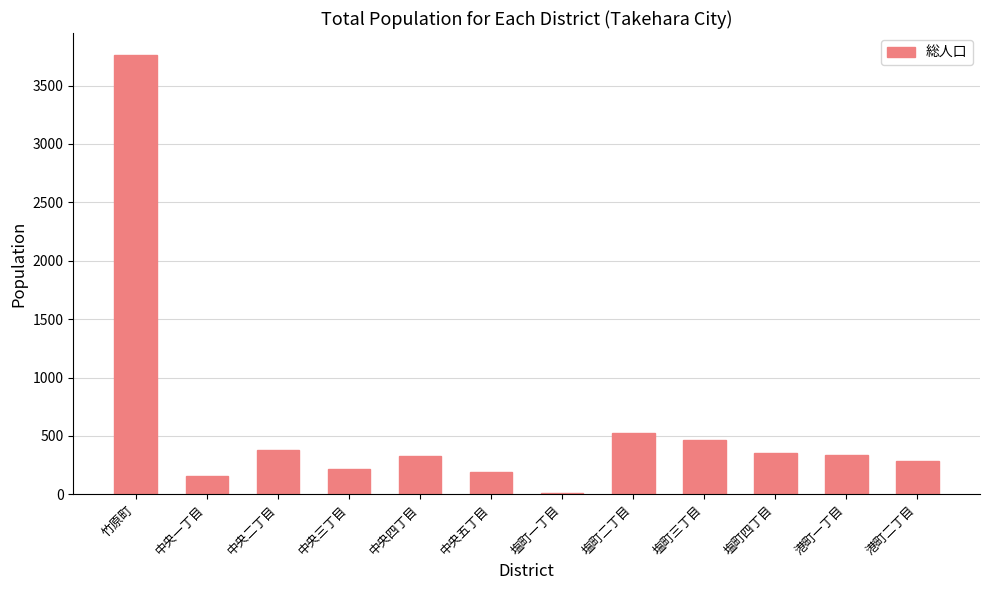

Where is the data nearest to the value 1885?

塩町二丁目